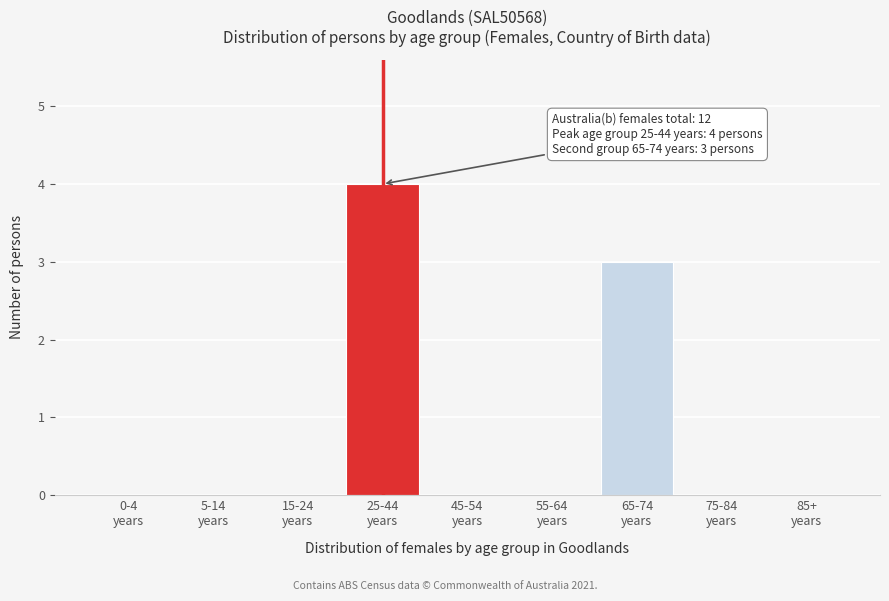

What is the greatest value displayed?

4